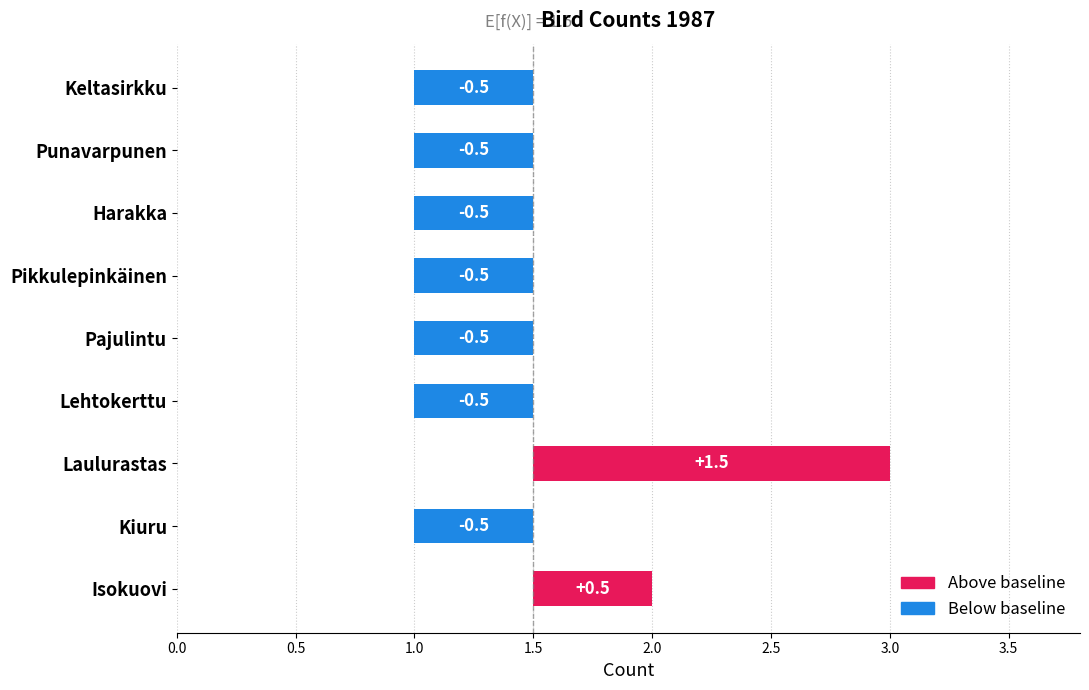

The chart shows a value of 1 at Kiuru. True or false?

True